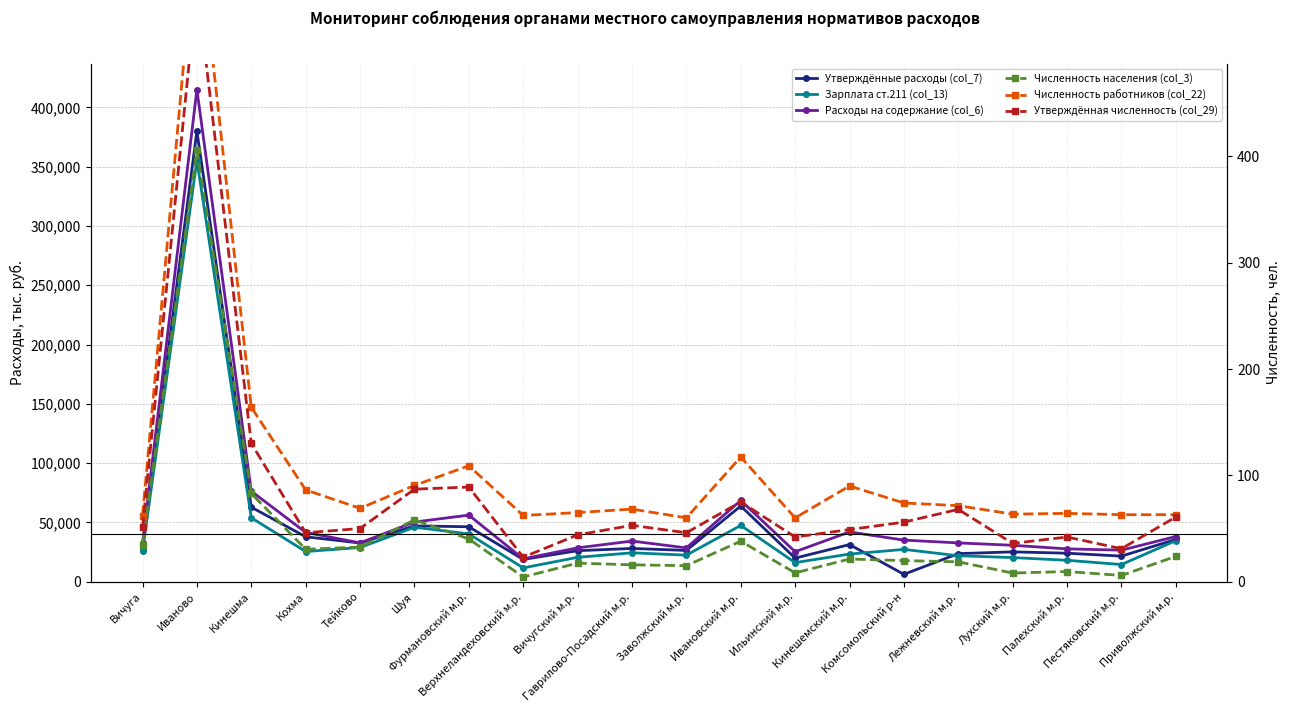

Read the Численность населения (col_3) value at Гаврилово-Посадский м.р..

15.9